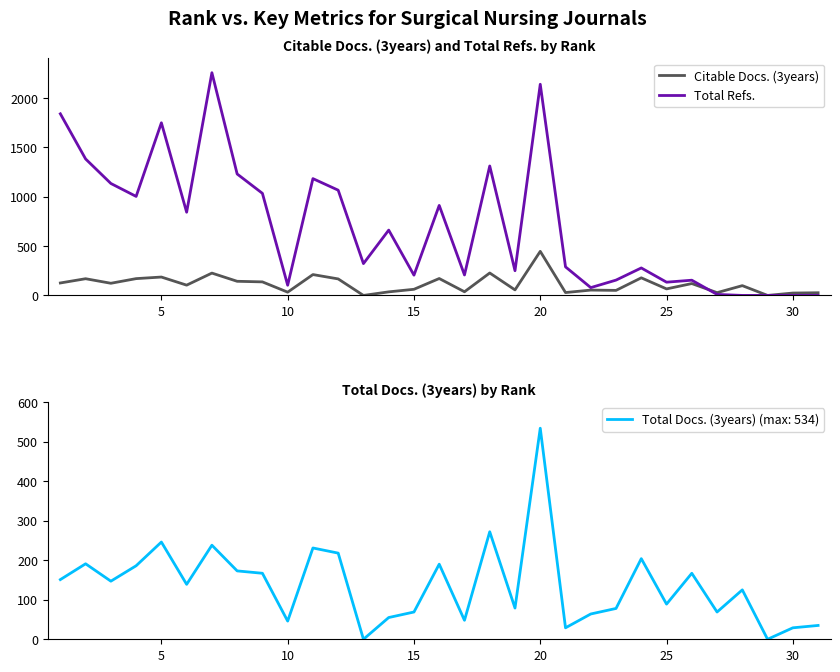

Is this an area chart (filled region under the line)?

No